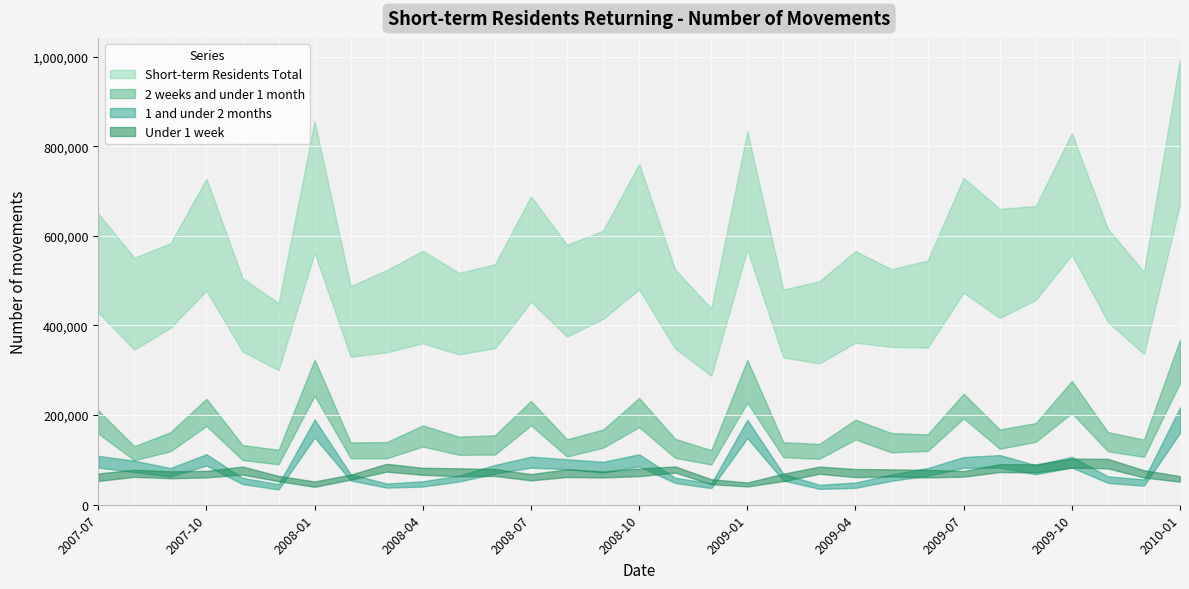

After their last crossing, which series has the higher values: 1 and under 2 months or Under 1 week?

1 and under 2 months